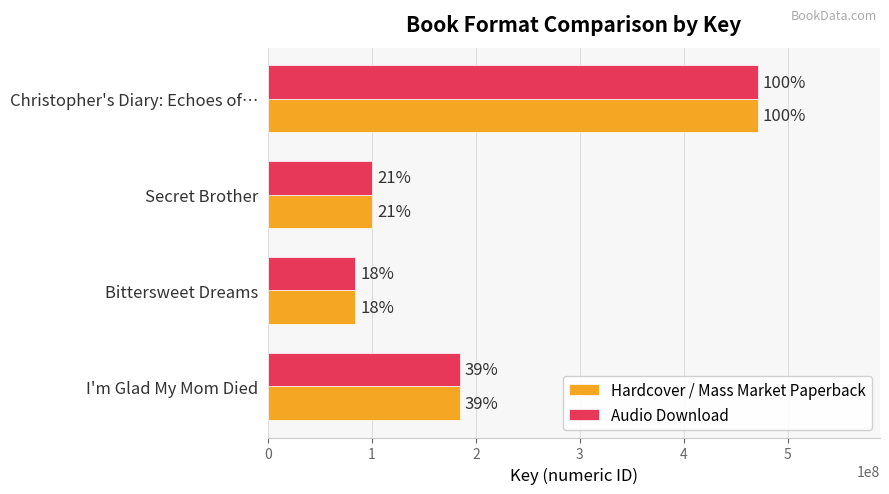

What are all the series names shown in the legend?

Hardcover / Mass Market Paperback, Audio Download